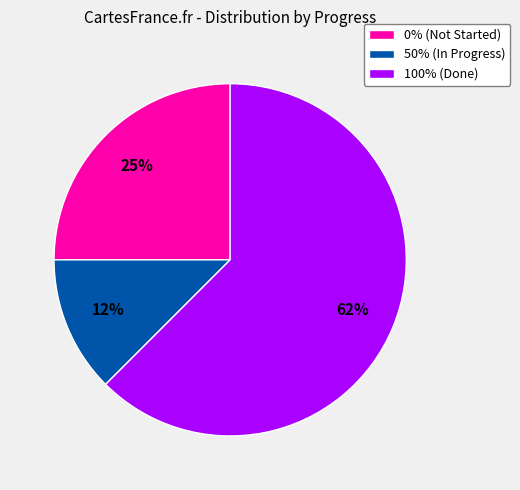

To the nearest percent, what is the average slice percentage?

33%